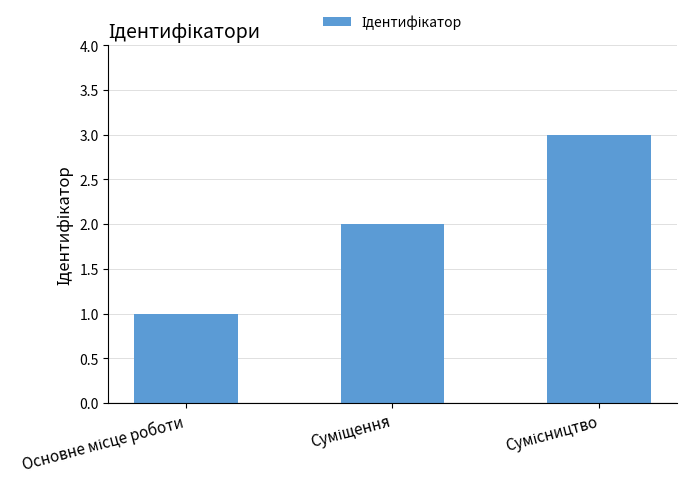

Does the chart contain stacked bars?

No